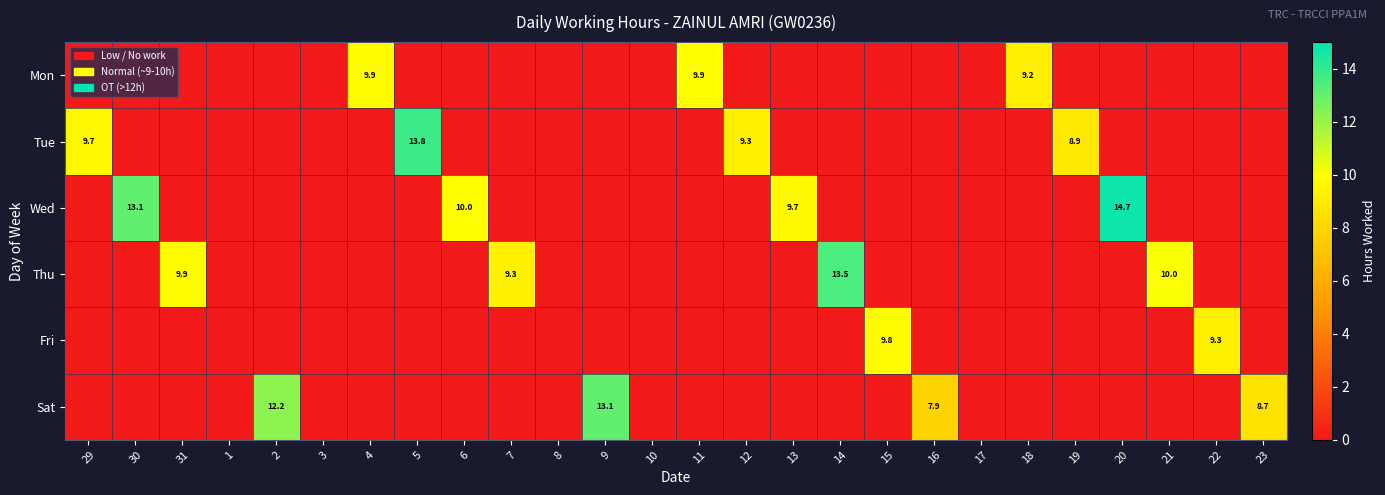

What is the maximum value shown in the chart?

14.7